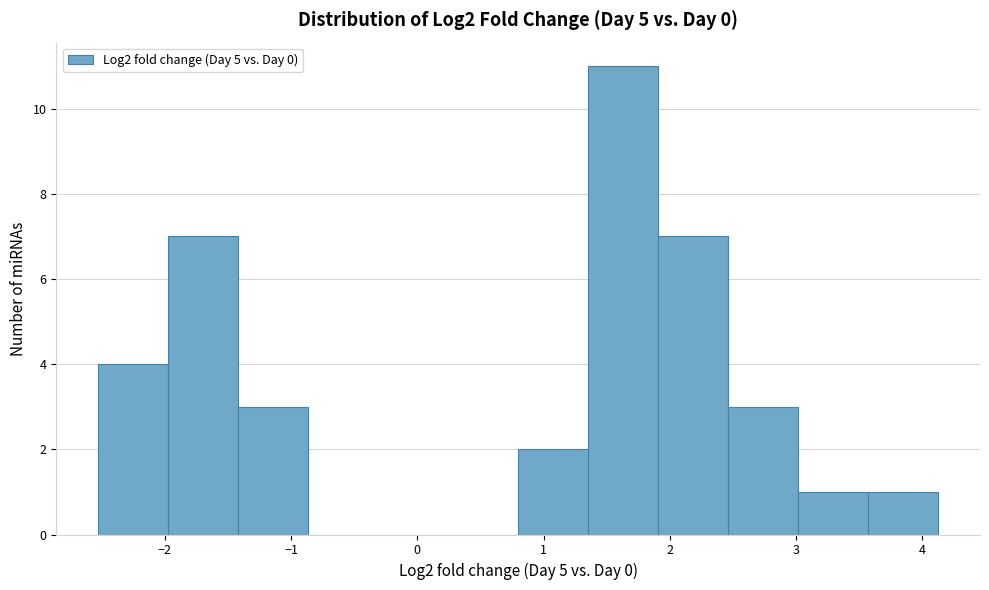

How tall is the bar that spans 1.9 to 2.5 on the x-axis? Neither the bar edges nor the heights are printed on the chart, so give them approximately, as read against the axes.

7